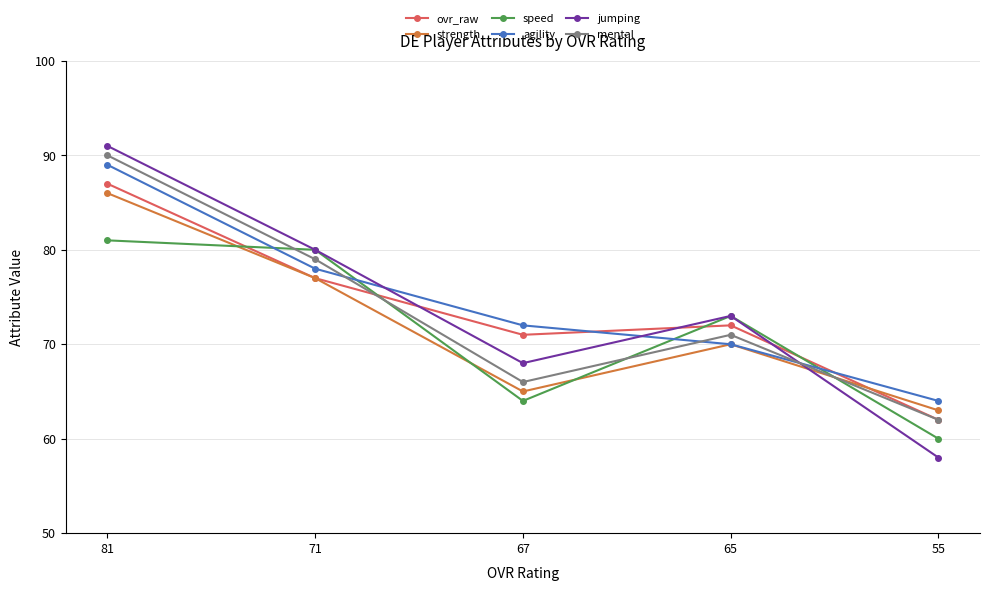

Where is the first local maximum for strength?

65